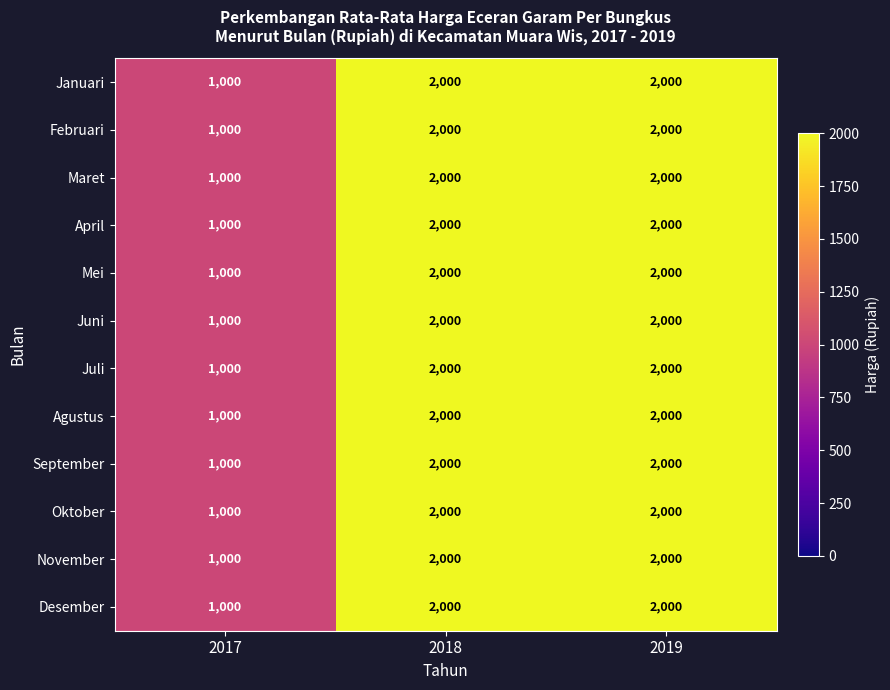

Count the number of categories in the chart.

3